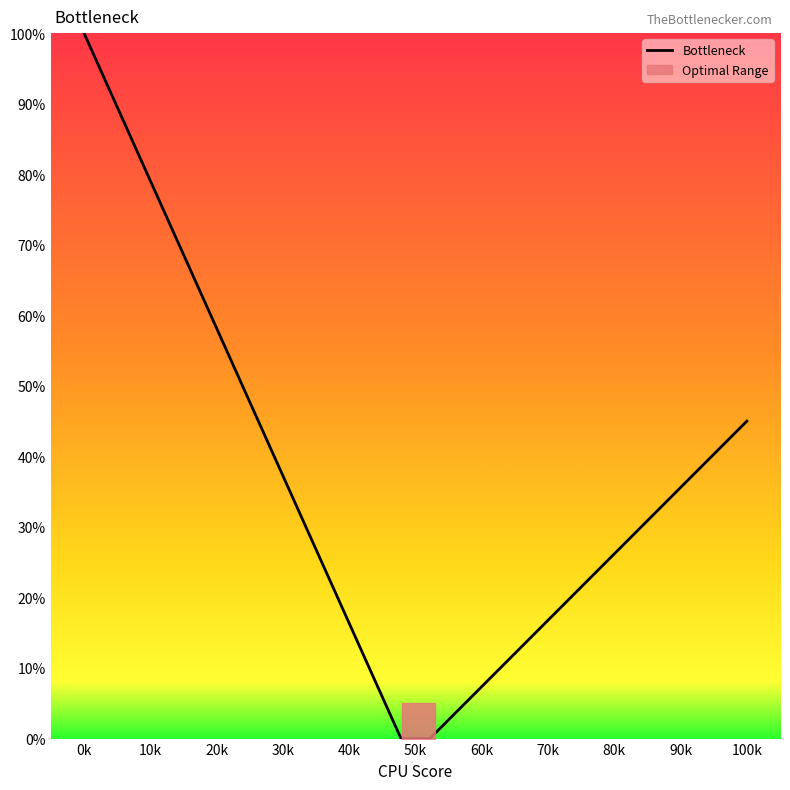

What is the greatest value displayed?

100.0